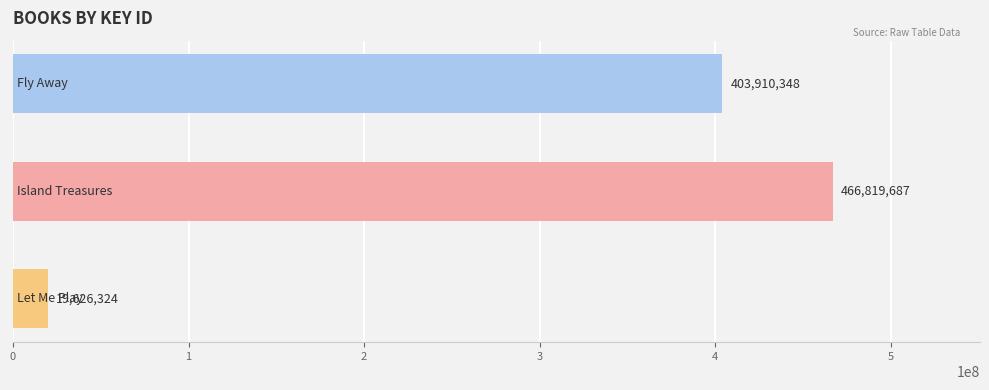

What is the sum of all values?

890356359